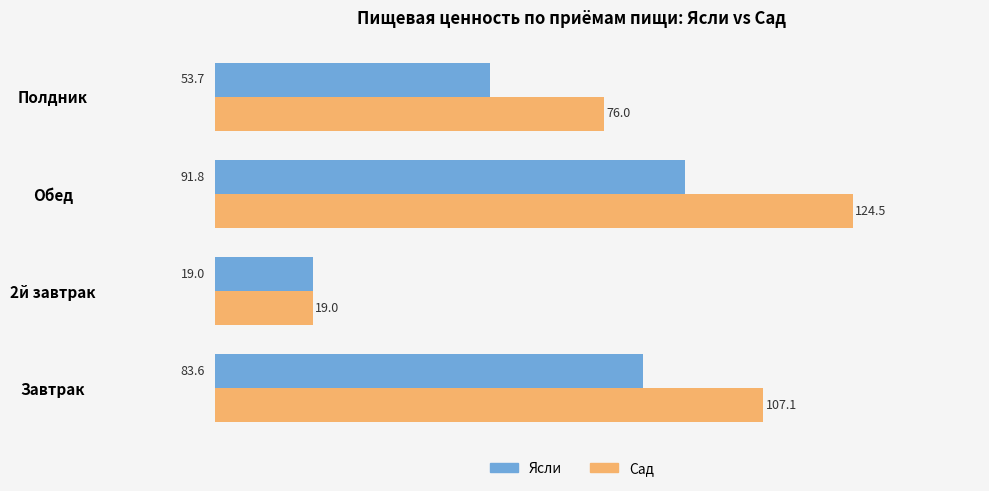

Which series has the largest range (max minus min)?

Сад